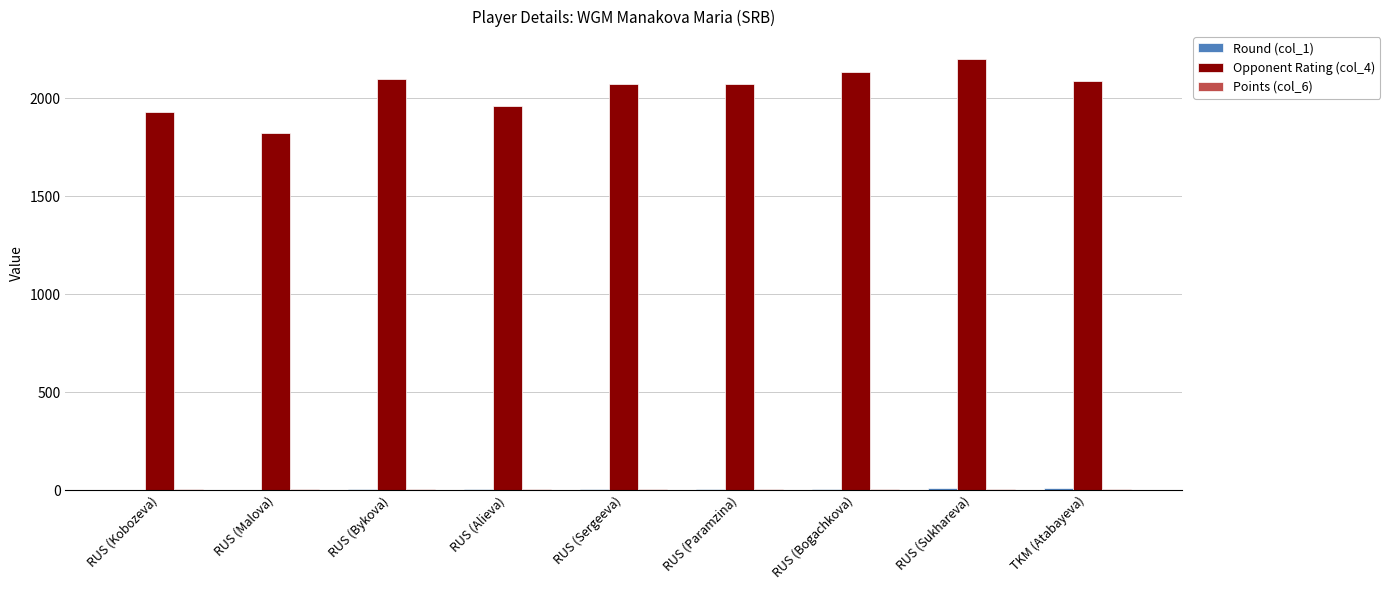

Which category has the highest value across all series?

RUS (Sukhareva)